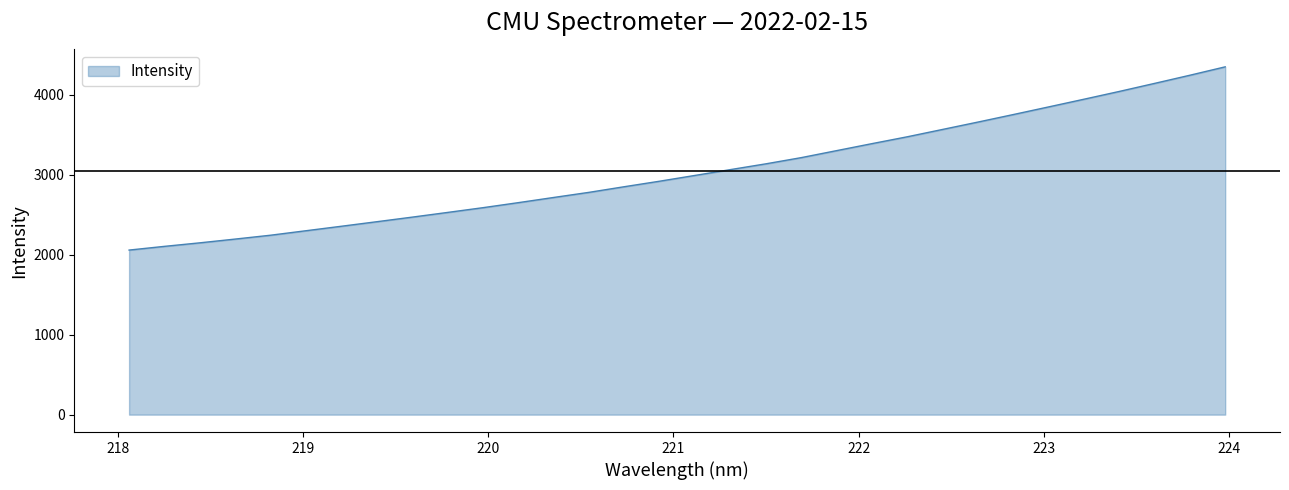

What is the difference between the maximum and minimum values?

2289.5